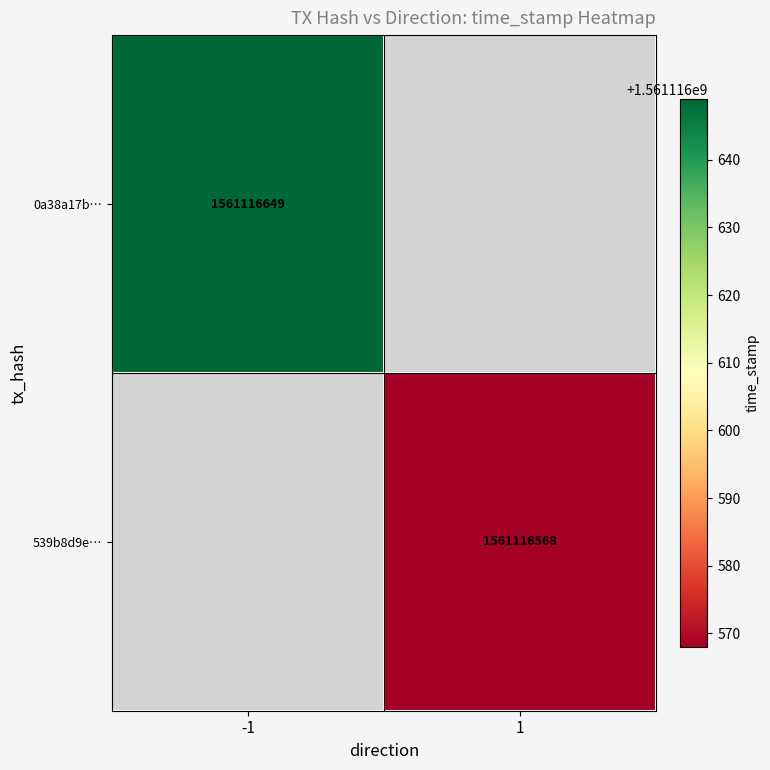

Which series has the largest total across all categories?

0a38a17bc24fd2d4c5498164354395fc81def9f